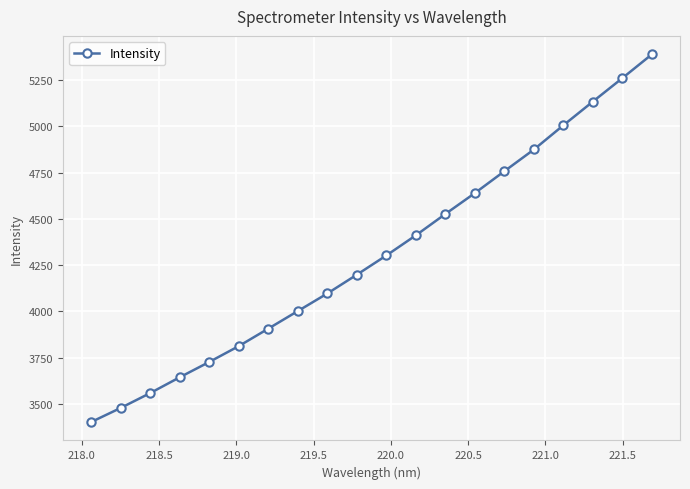

Does the chart have visible grid lines?

Yes